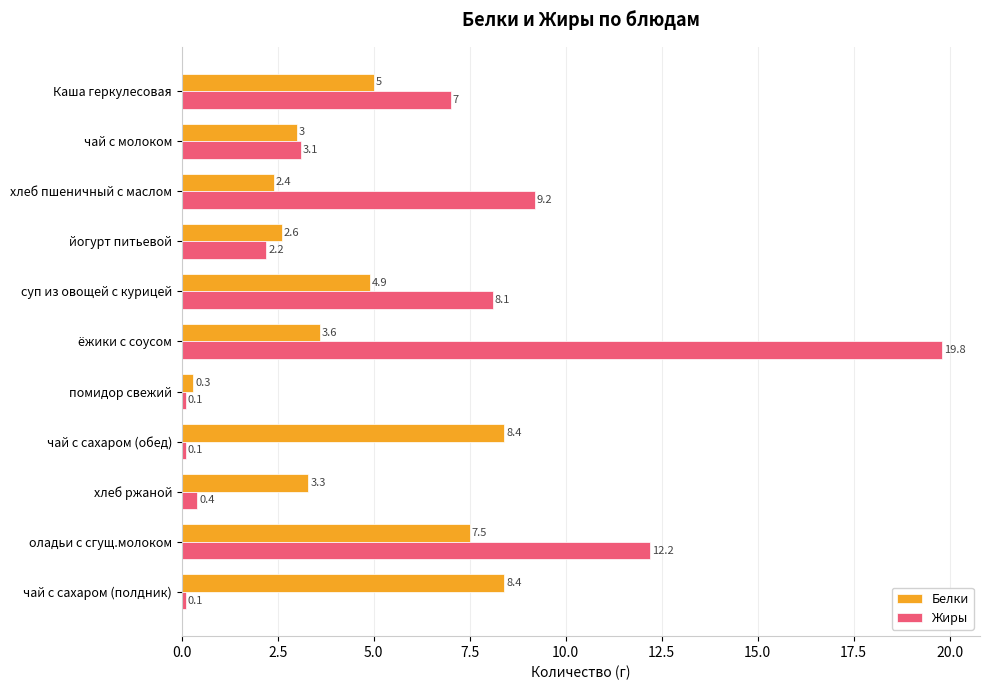

True or false: Белки has a value of 8.4 at чай с сахаром (обед).

True